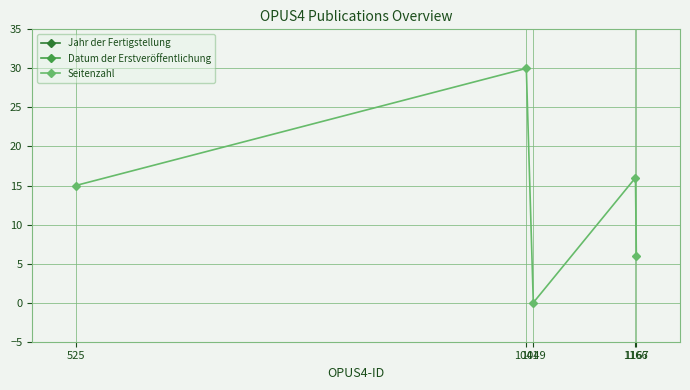

How many series are shown in this chart?

3